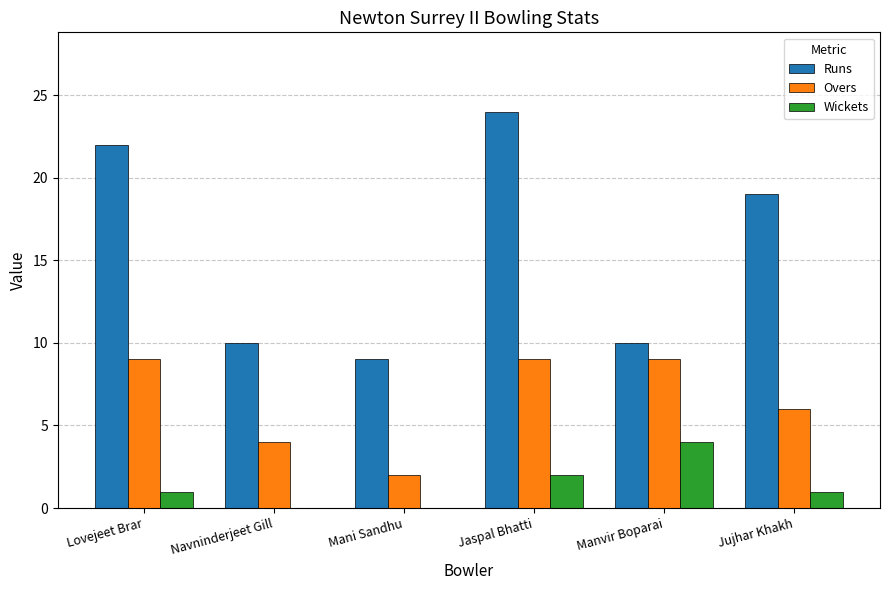

At which category does the chart reach its peak across all series?

Jaspal Bhatti